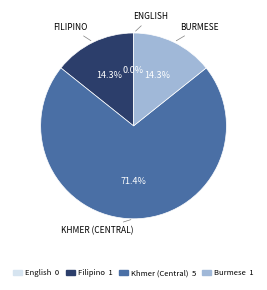

Does Burmese represent more than half of the total?

No